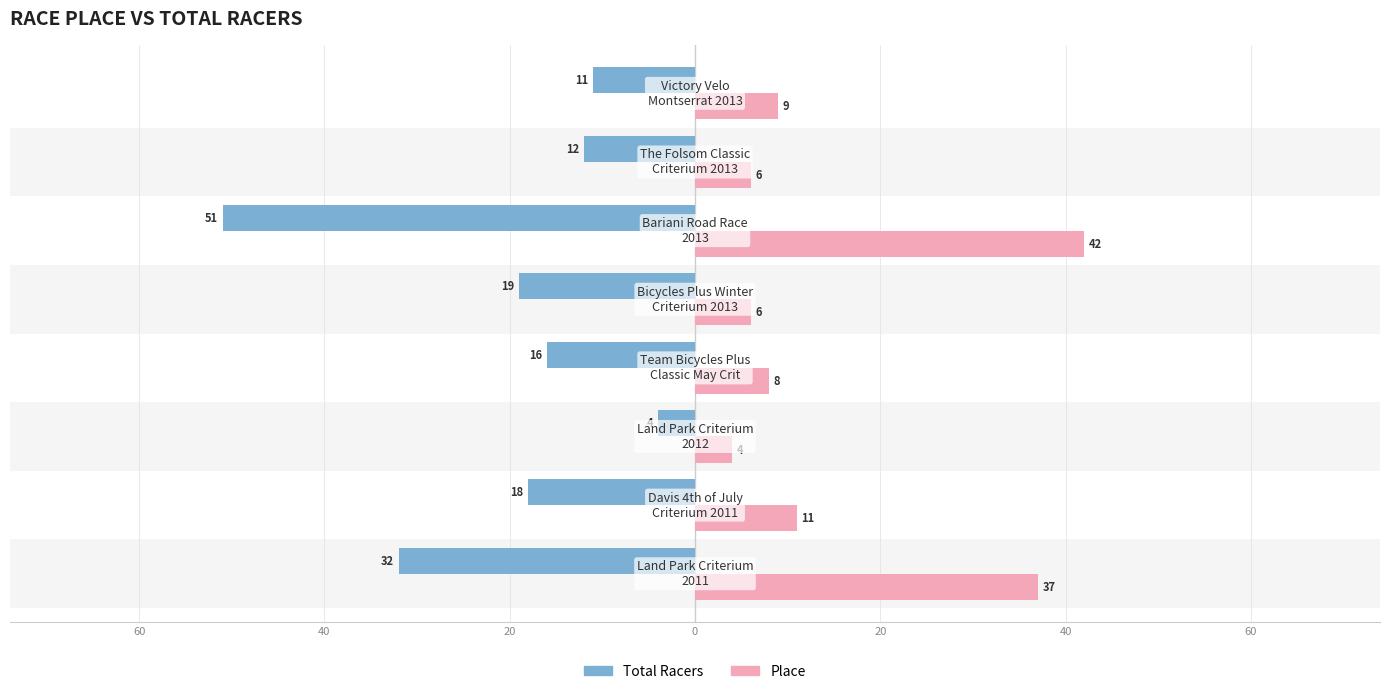

Reading right to left, list all the values displayed in this chart.

Total Racers: -11	-12	-51	-19	-16	-4	-18	-32
Place: 9	6	42	6	8	4	11	37